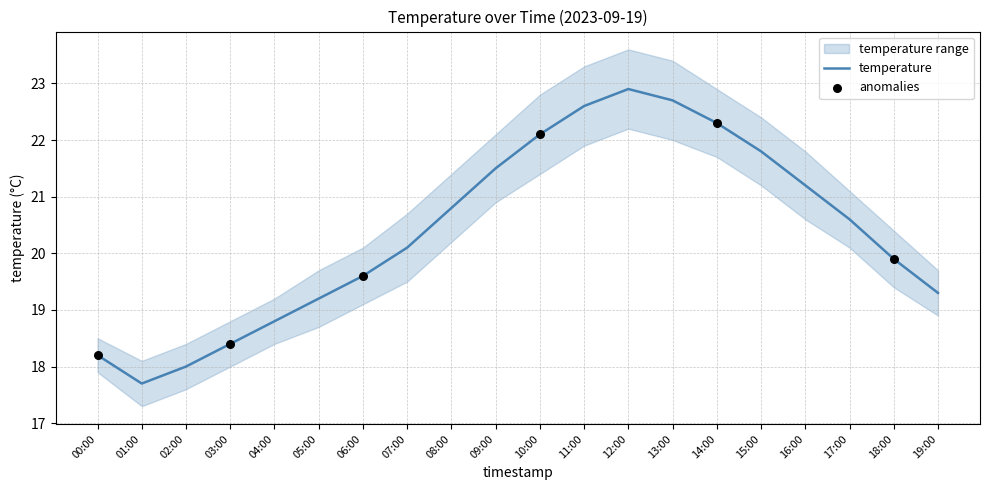

At which label does temperature first exceed 20?

07:00